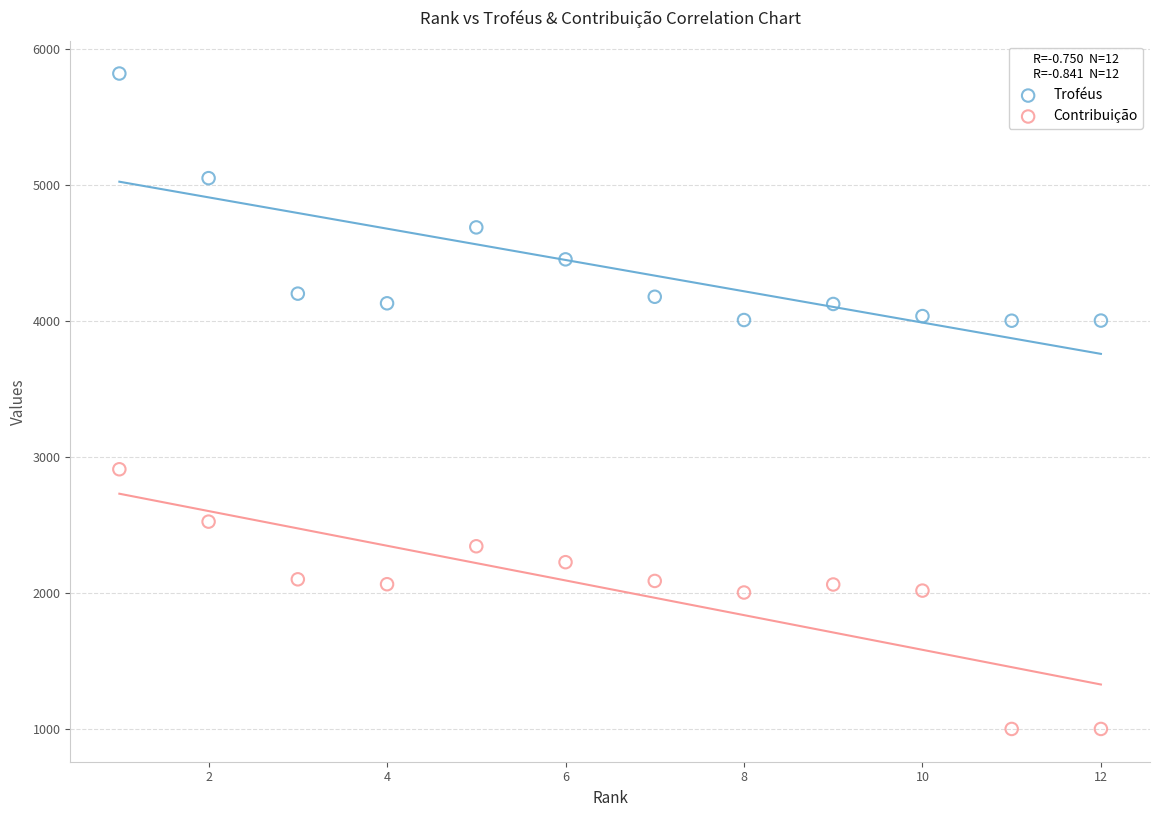

Across all data points, what is the range of Y values (max minus min)?

4818